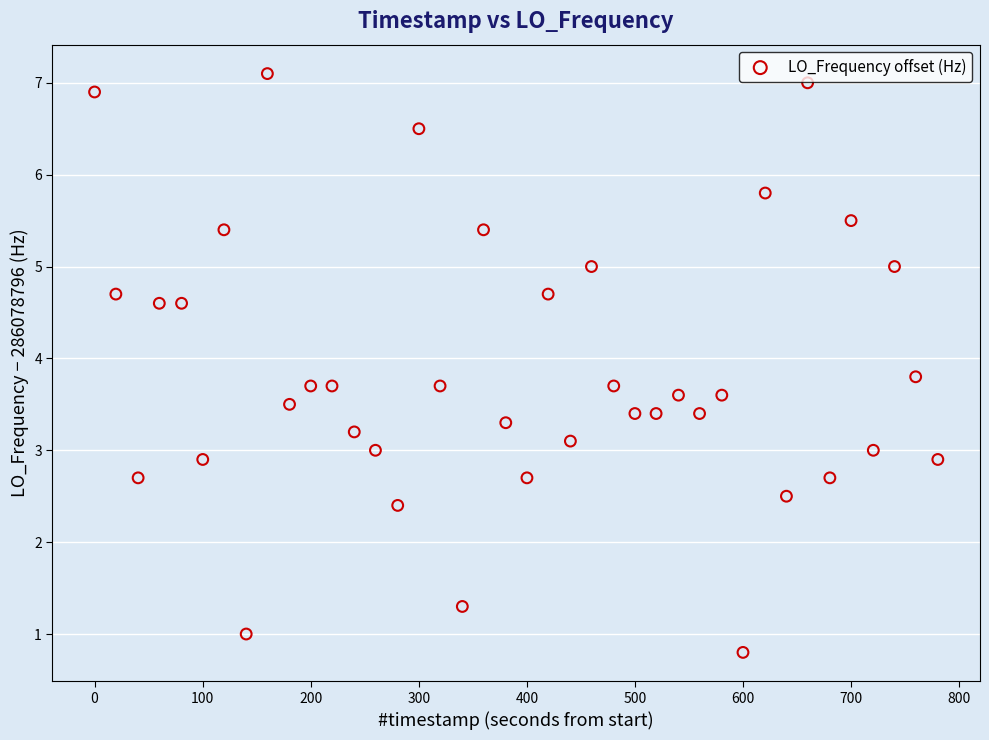

What is the range of Y values (max minus min)?

6.3